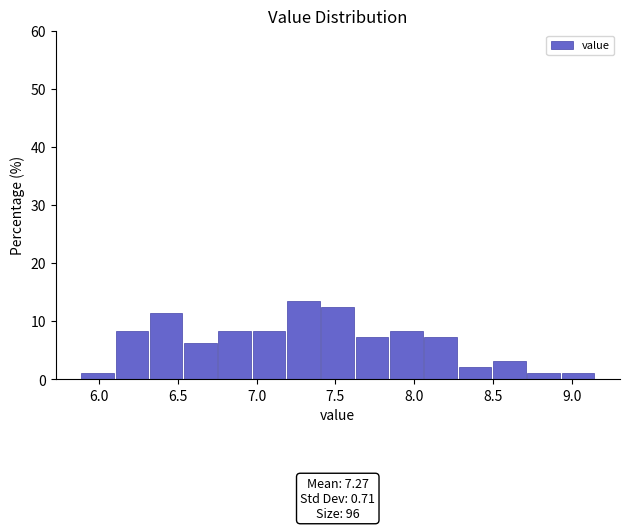

Which range on the x-axis has the tallest bar?

7.20 to 7.40